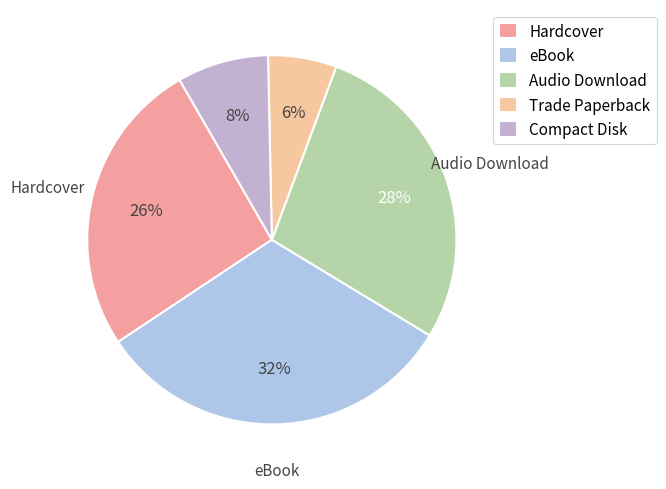

To the nearest percent, what percentage of the pie is Compact Disk?

8%